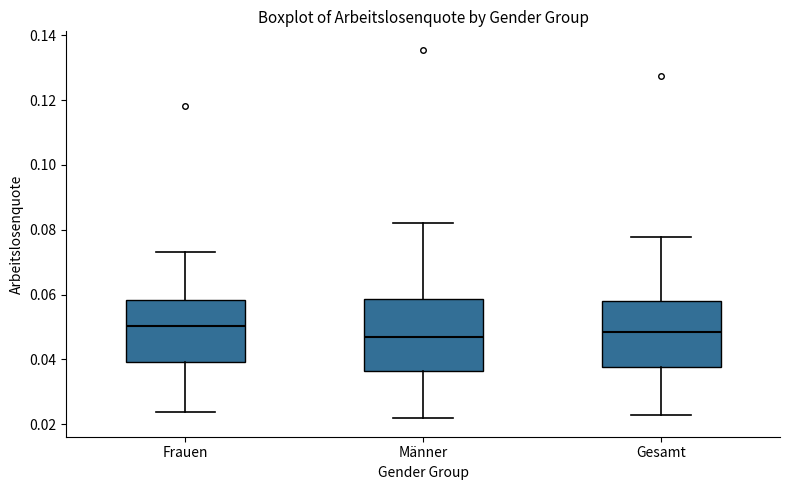

Where does the median line of the box for Gesamt sit on the y-axis? The values are not printed on the chart, so give them approximately, as read against the axis.

0.048